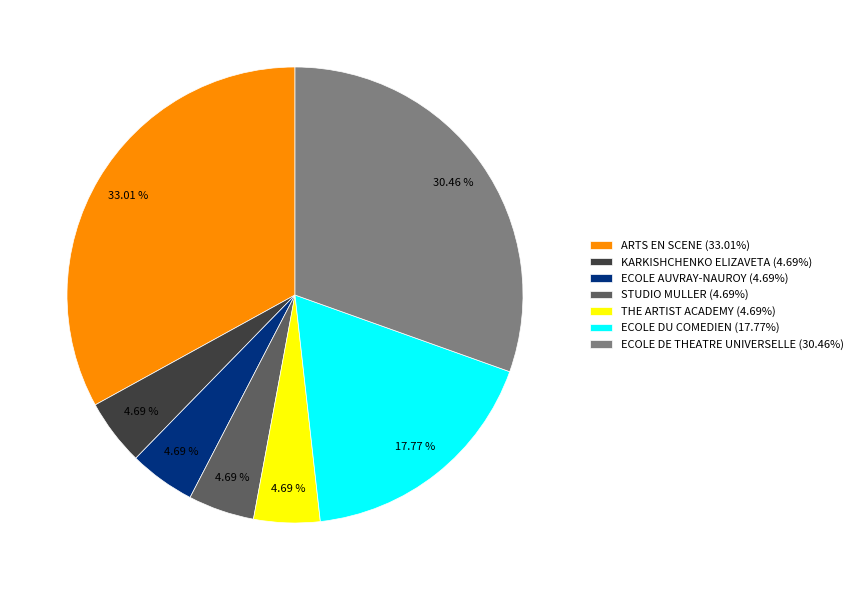

To the nearest percent, what is the combined percentage of STUDIO MULLER and ARTS EN SCENE?

38%